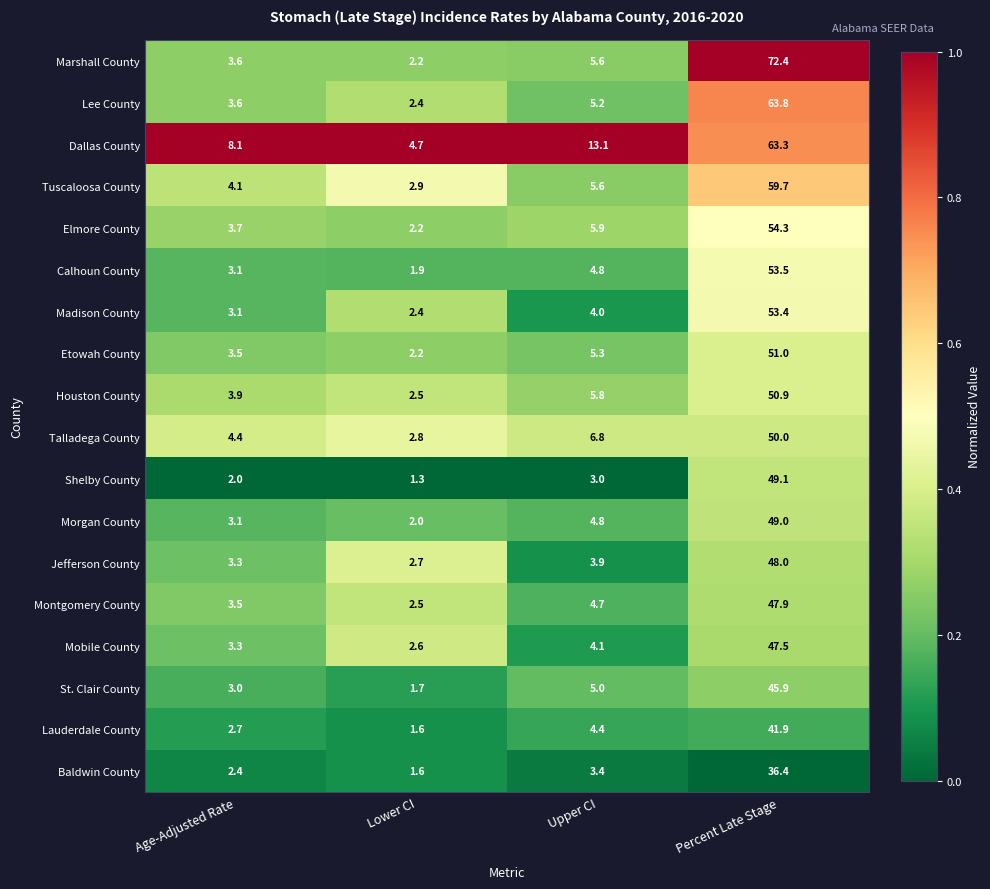

What is the total value across all series at Lower CI?

42.2